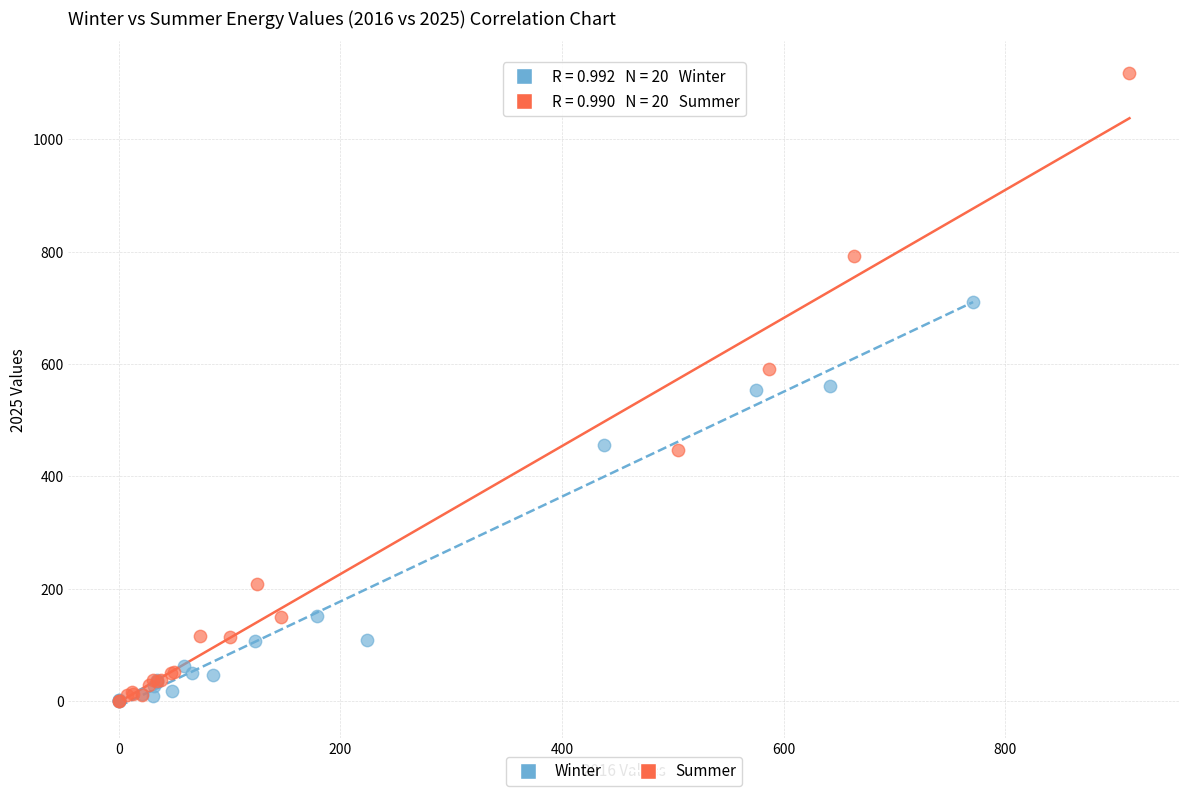

What are all the series names shown in the legend?

Winter, Summer